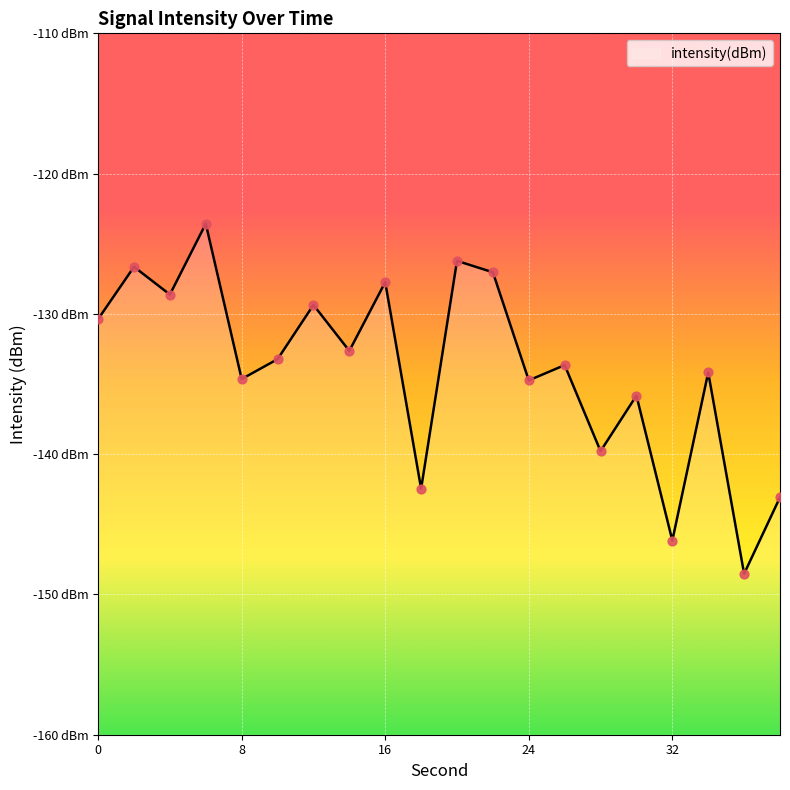

Which has a higher value, 16 or 14?

16